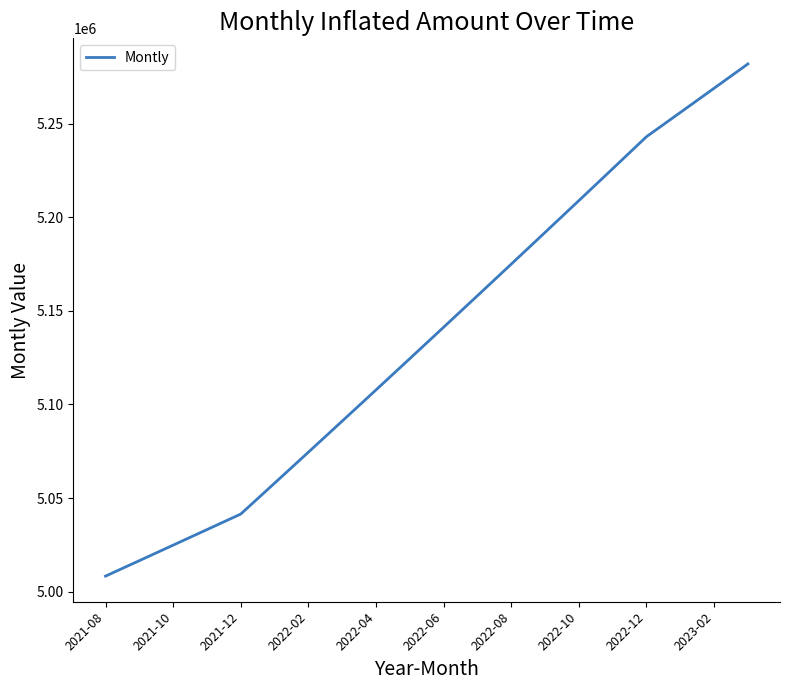

What is the maximum value shown in the chart?

5281971.5